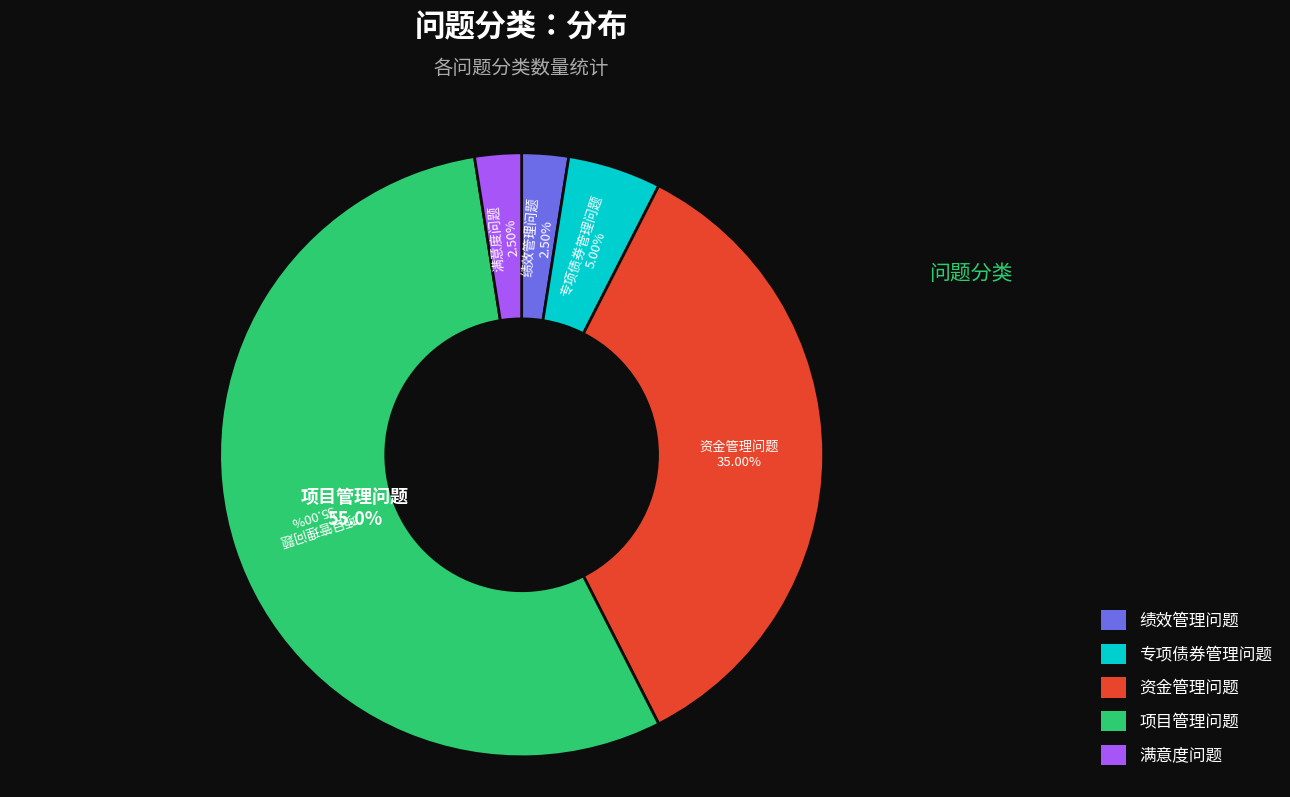

How many segments does this pie chart have?

5